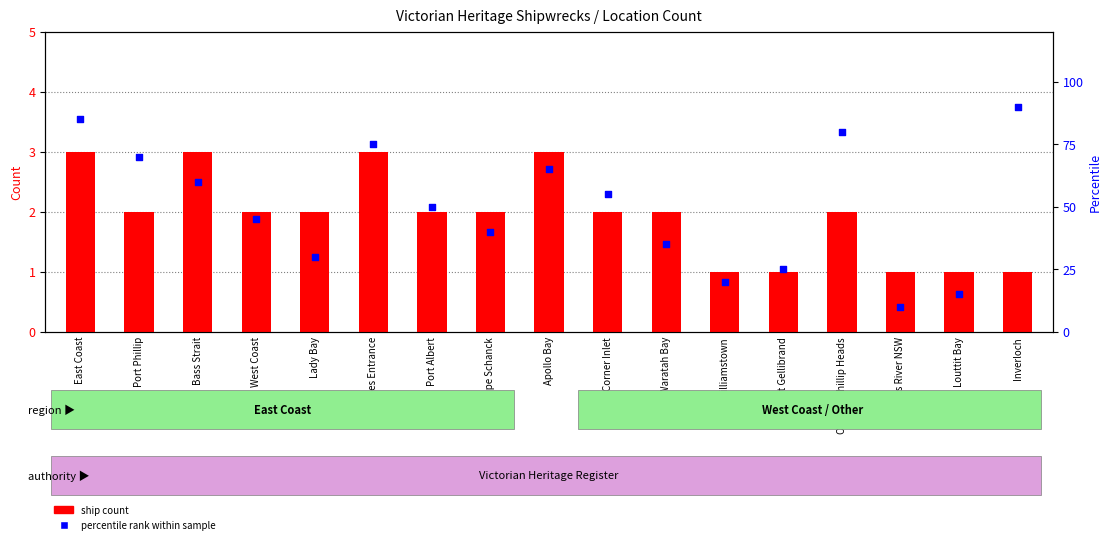

What are all the series names shown in the legend?

ship count, percentile rank within sample